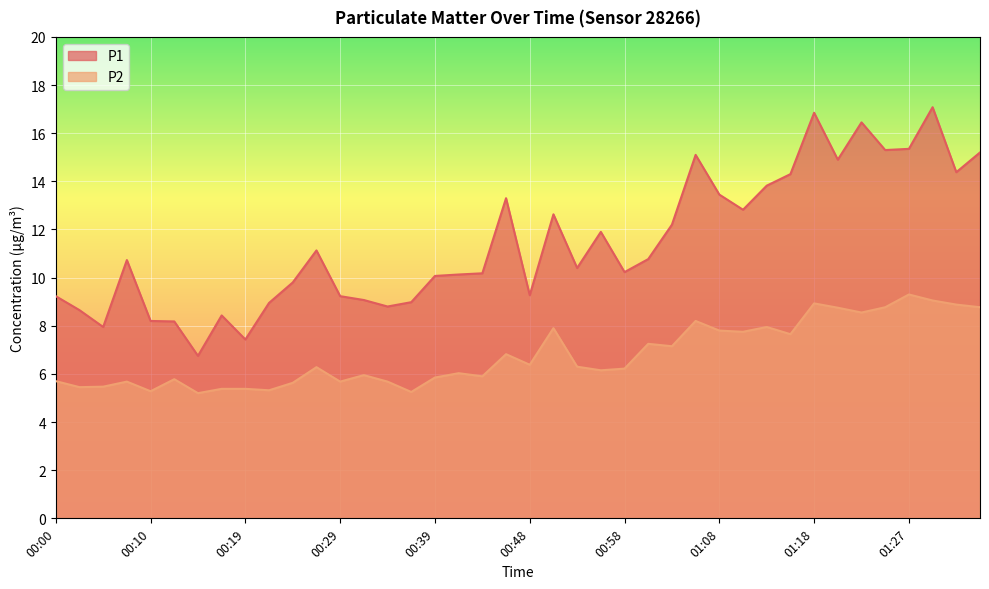

True or false: P1 and P2 cross at least once.

False